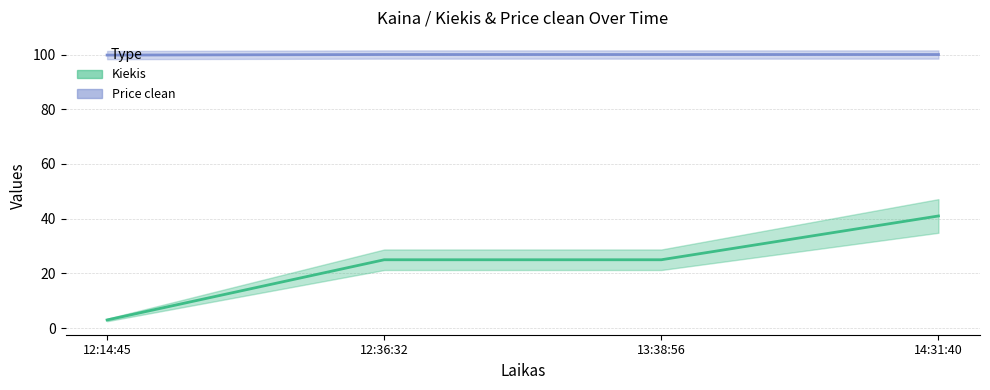

At which category is the sum across all series the highest?

14:31:40